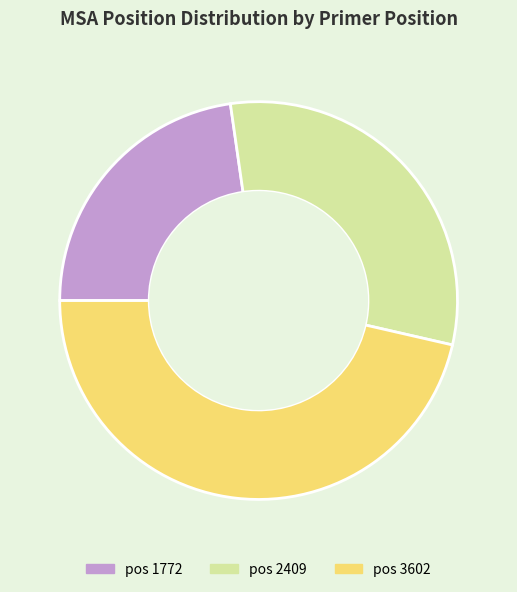

Is there a majority slice in this chart?

No